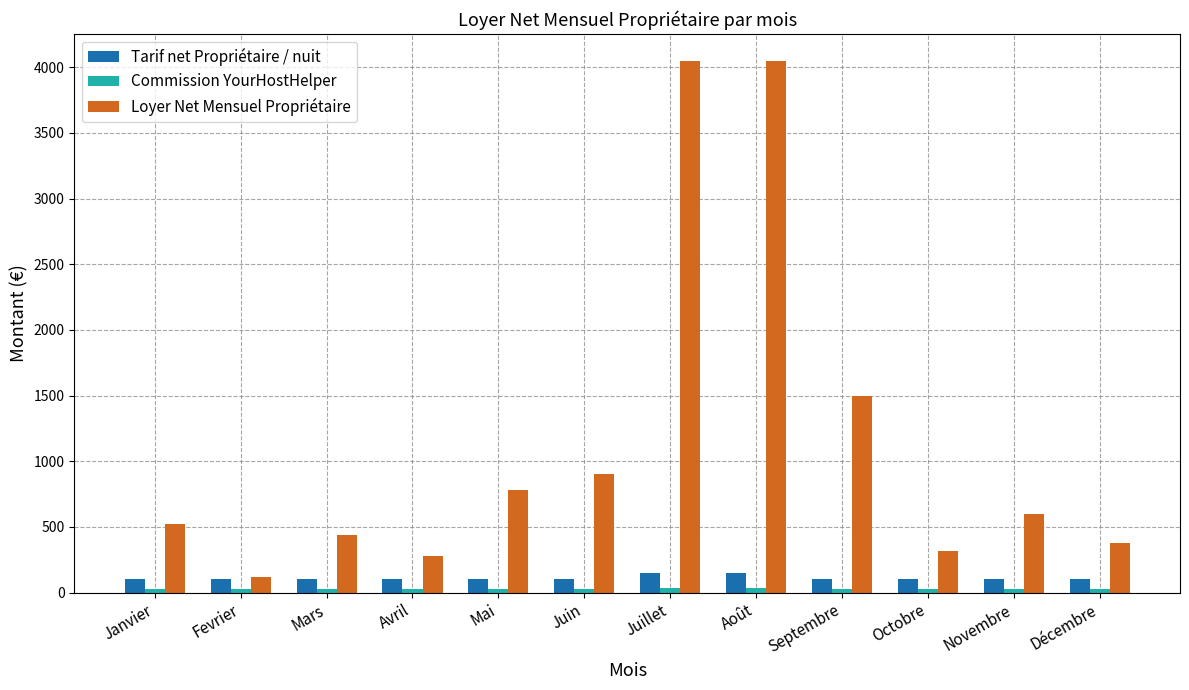

Which series has the largest total across all categories?

Loyer Net Mensuel Propriétaire